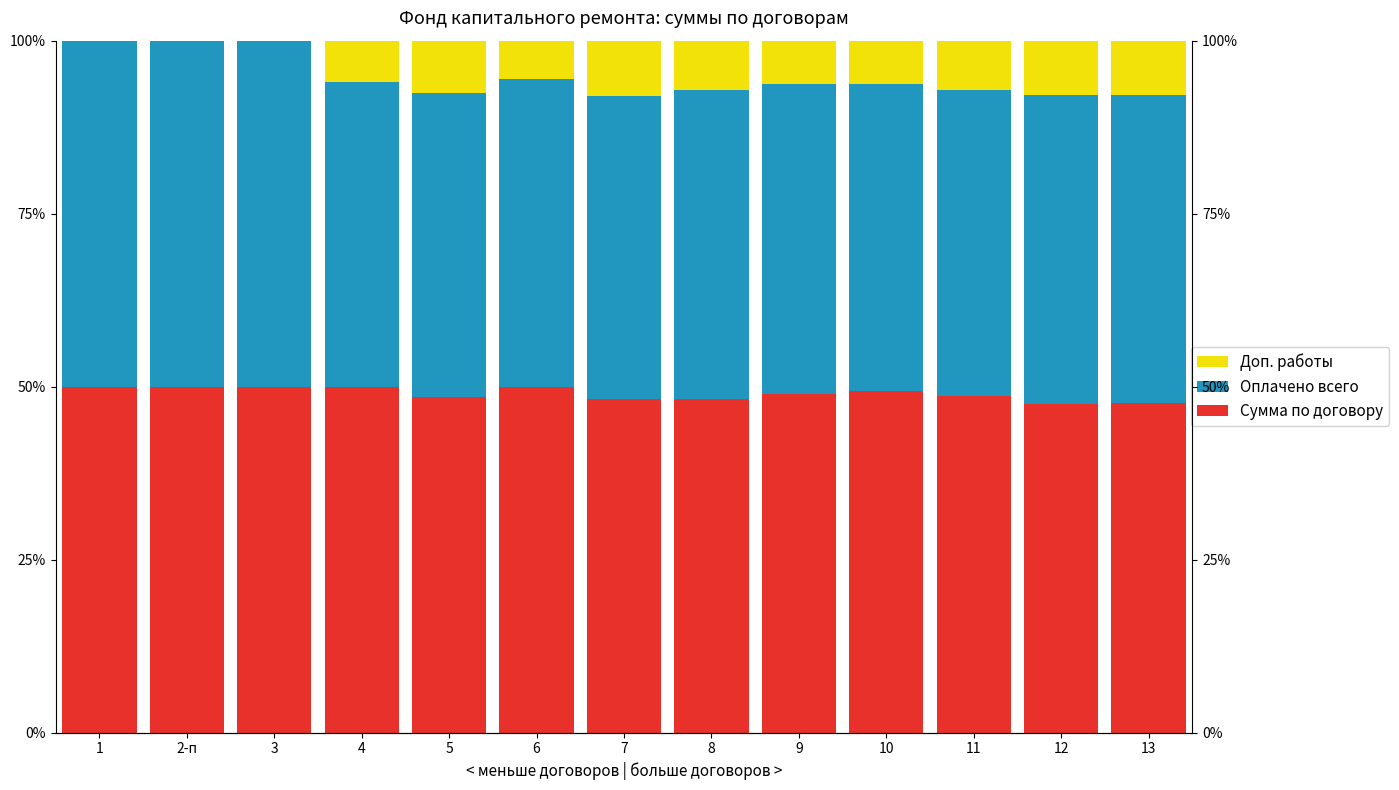

List the series in order of their peak value, highest first.

Сумма по договору, Оплачено всего, Доп. работы